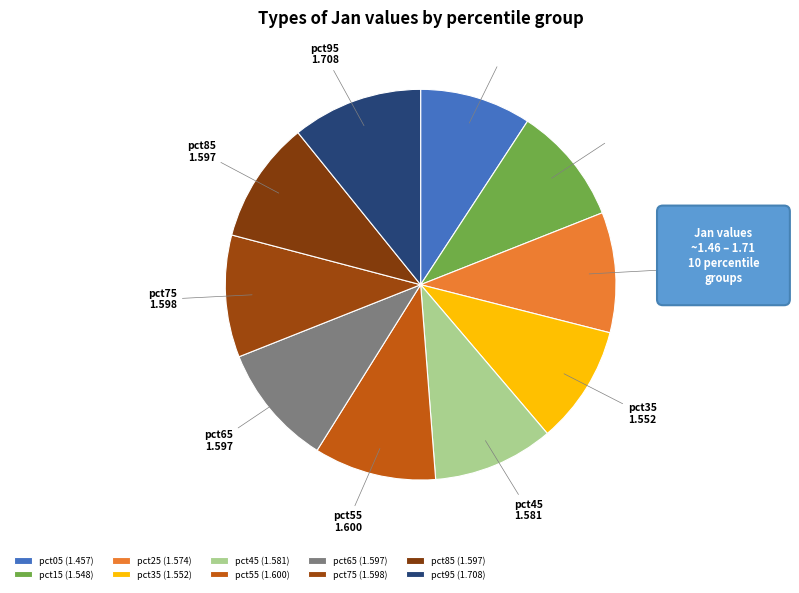

Count the number of slices in the pie.

10